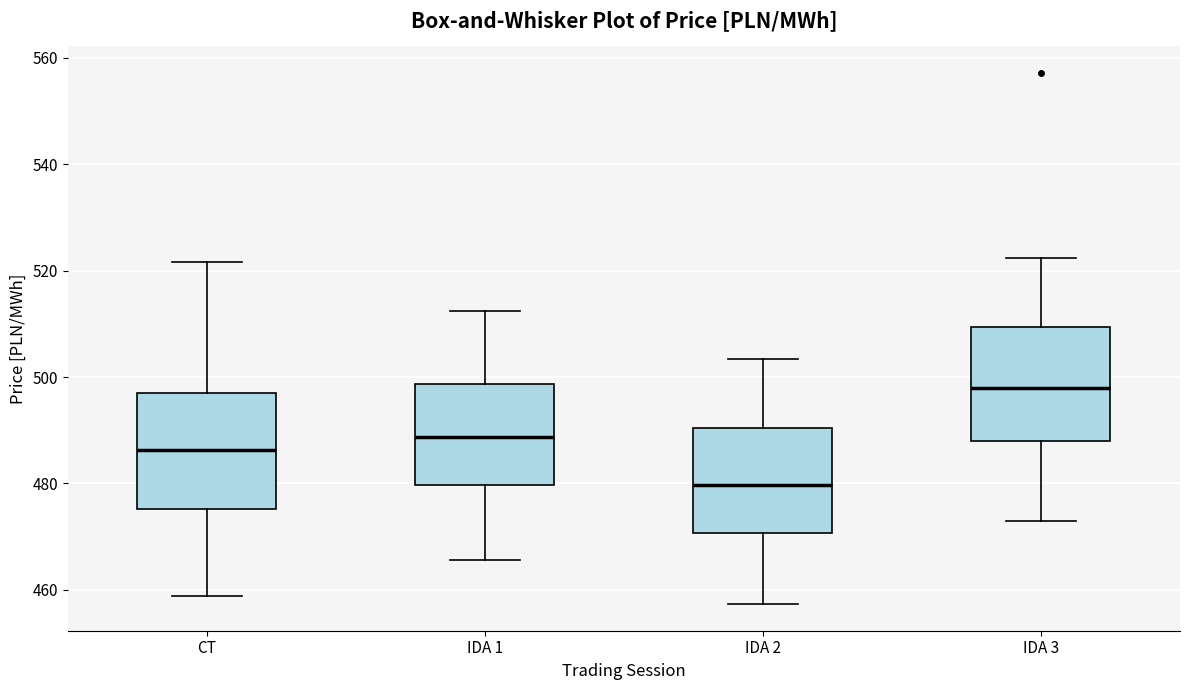

Which box's median line is the lowest?

IDA 2